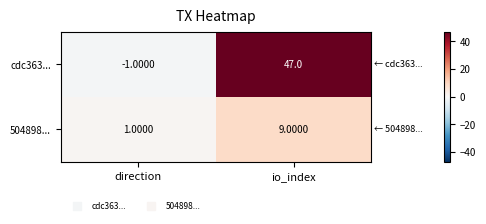

List the series in order of their overall mean, lowest first.

504898..., cdc363...